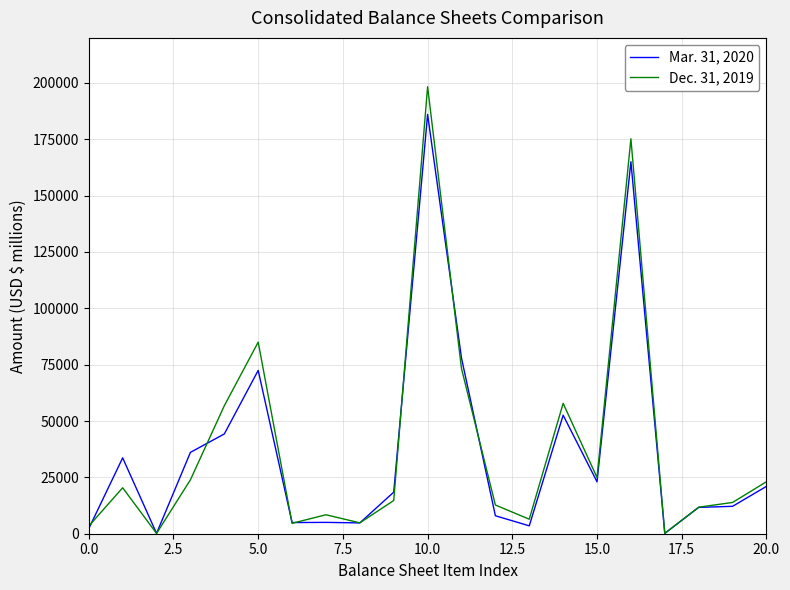

What is the lowest value of the Mar. 31, 2020 series?

147